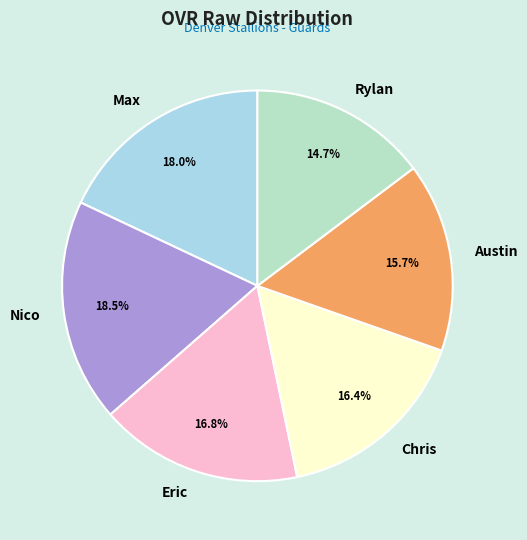

To the nearest percent, what portion does Eric represent?

17%